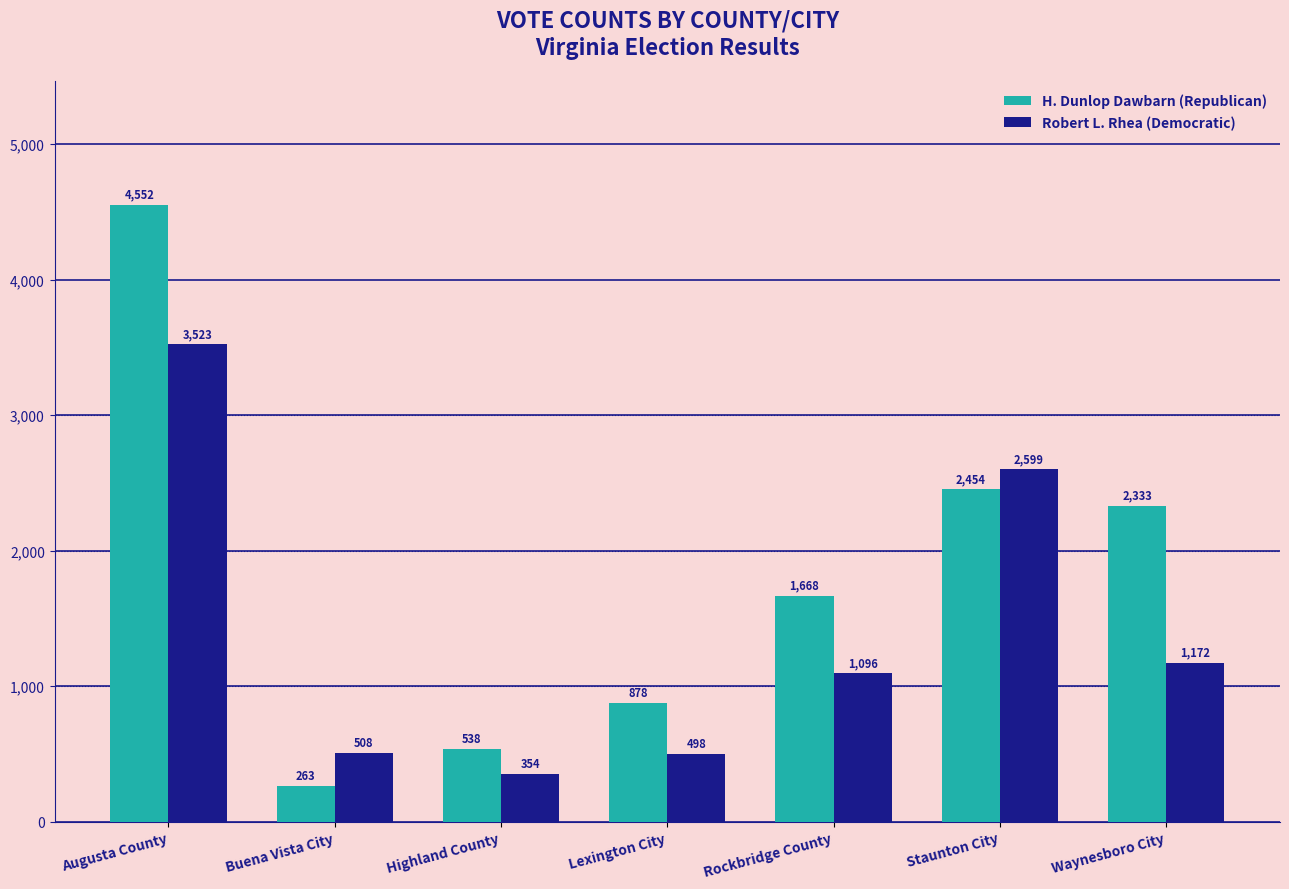

How many data points does each series have?

7